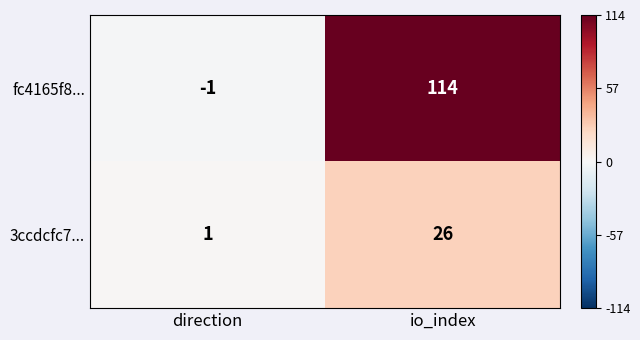

True or false: fc4165f8... has a value of -1 at direction.

True